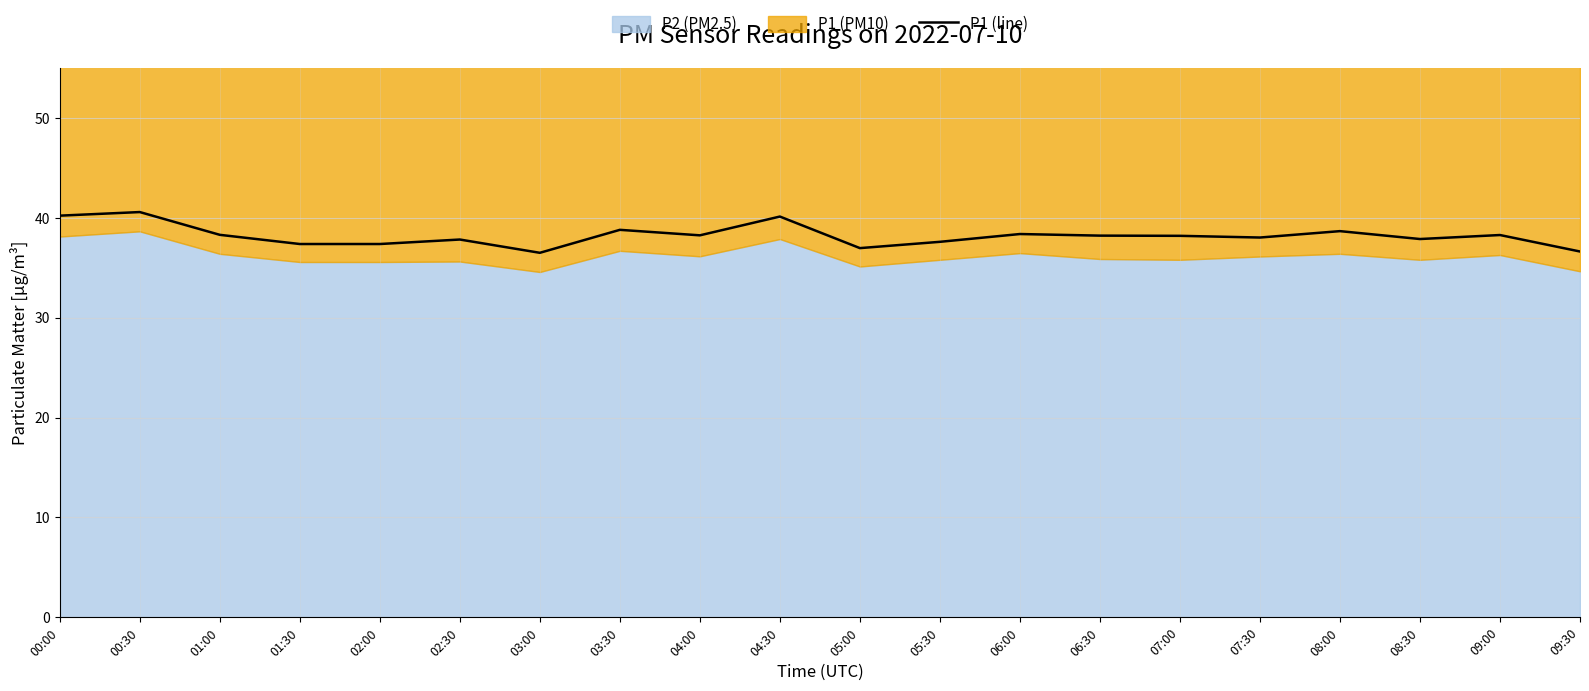

How many values exceed 38?

12